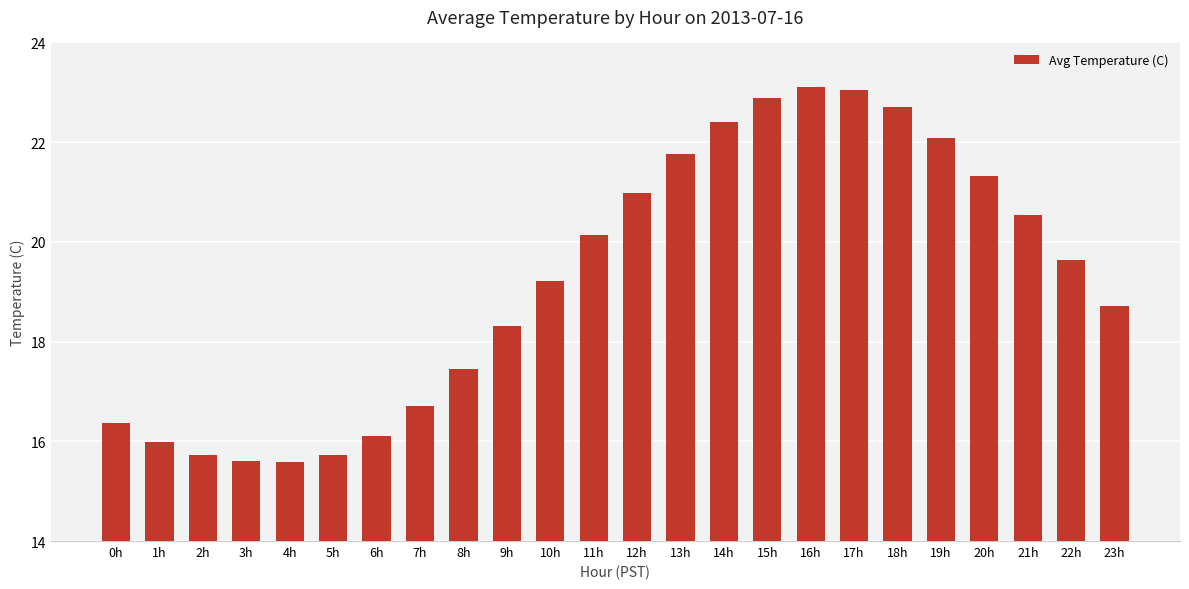

Where is the data nearest to the value 19?

10h